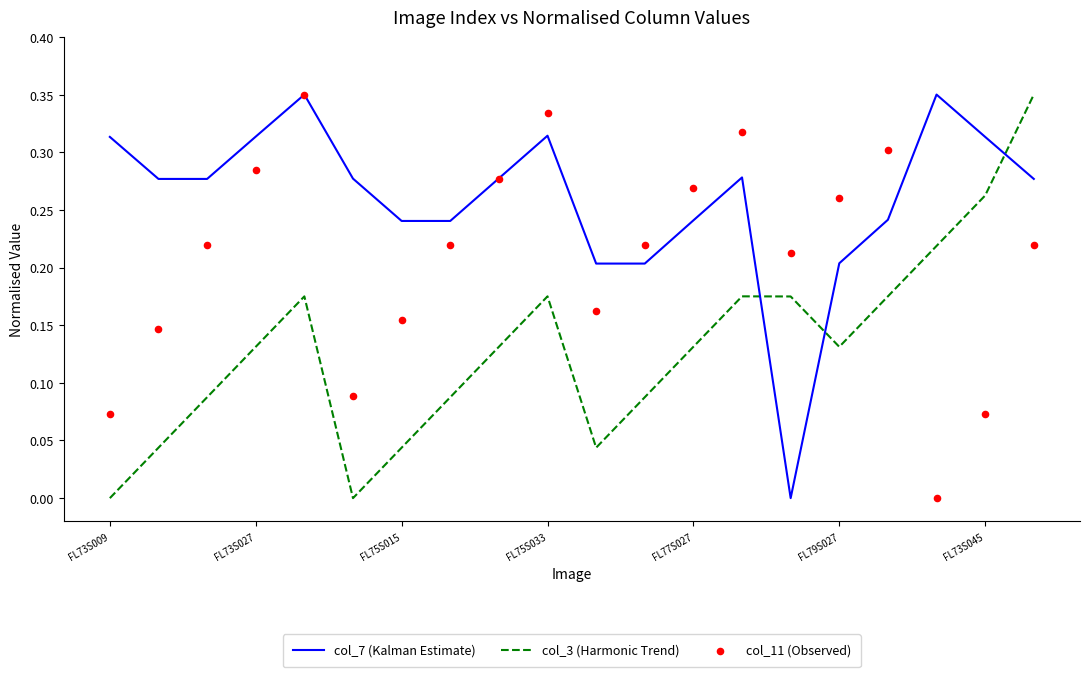

Which series contains the lowest Y value?

col_7 (Kalman Estimate)